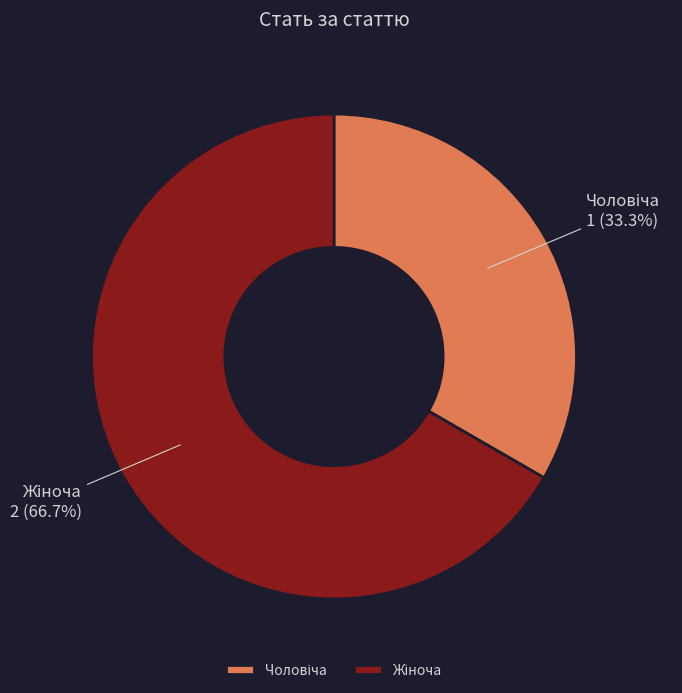

Is there any slice that represents more than half of the pie?

Yes